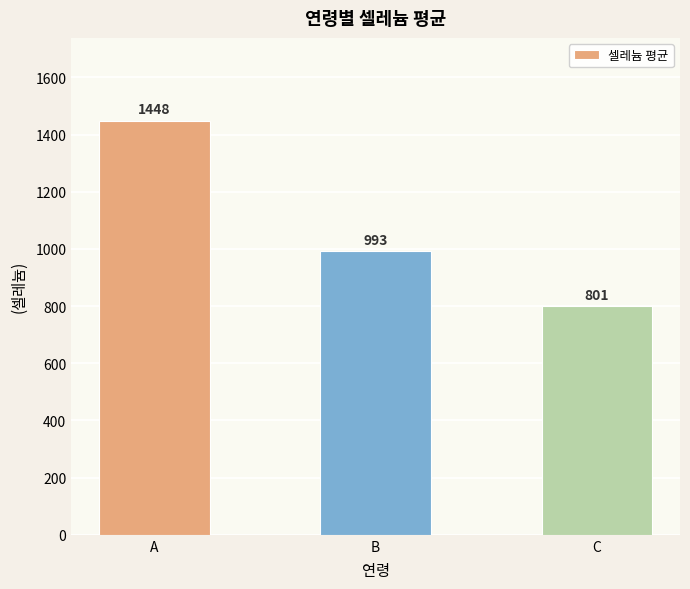

What is the average value?

1080.7